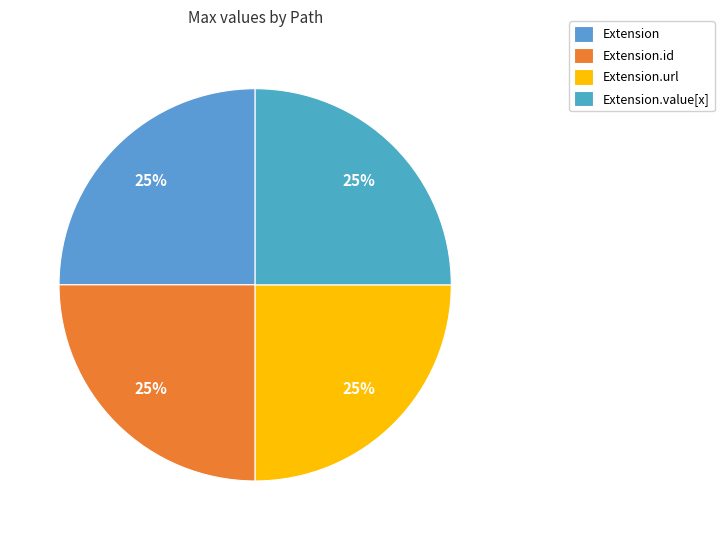

Which slice is the largest?

Extension.url